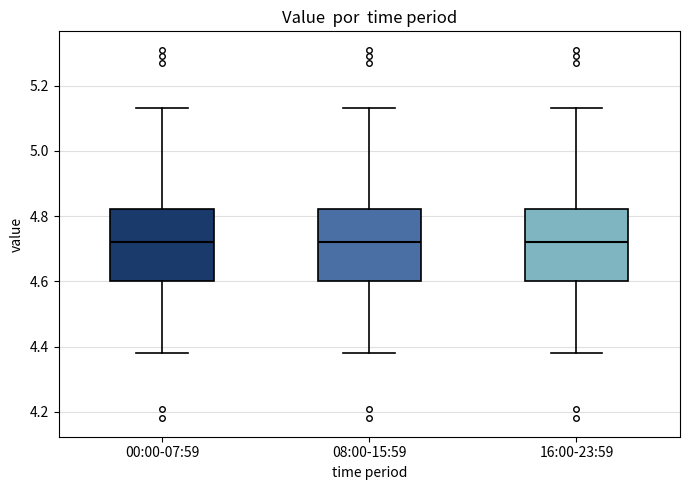

Reading left to right, transcribe this box plot: for each box, give where its median line is, the range the box spans, and where its two whiskers end, as read against the y-axis. The values are not printed on the chart, so give them approximately, as read against the axis.

00:00-07:59: median 4.72, box 4.60 to 4.82, whiskers 4.38 to 5.14
08:00-15:59: median 4.72, box 4.60 to 4.82, whiskers 4.38 to 5.14
16:00-23:59: median 4.72, box 4.60 to 4.82, whiskers 4.38 to 5.14